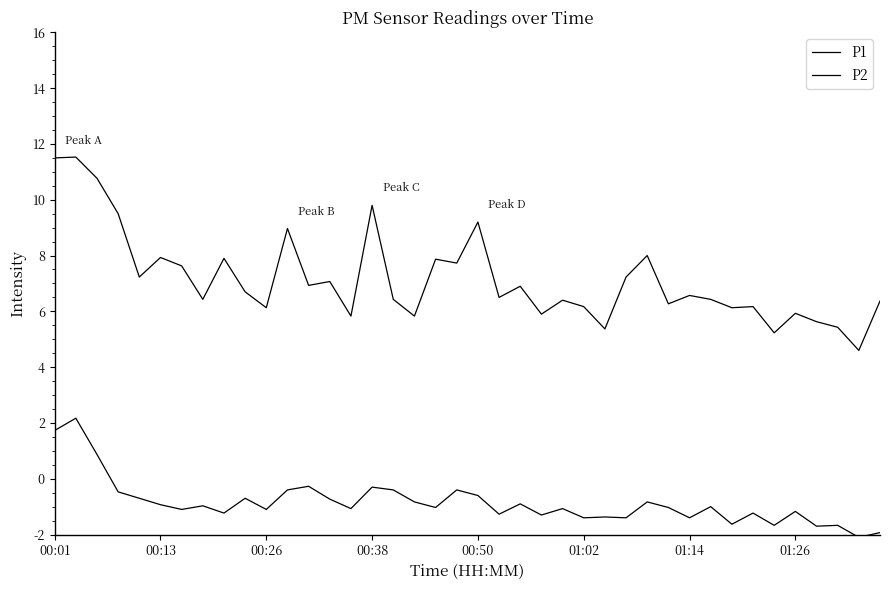

Does the chart display data point markers on the line(s)?

No